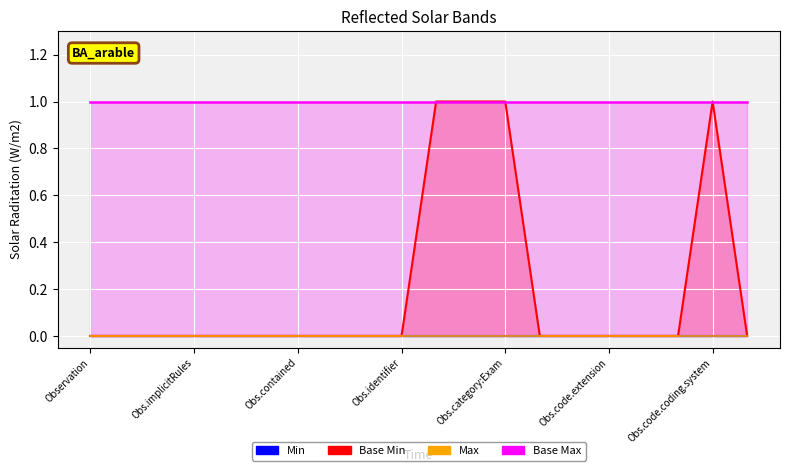

Between Observation.status and Observation.code.coding.id, which series saw the biggest shift?

Base Min